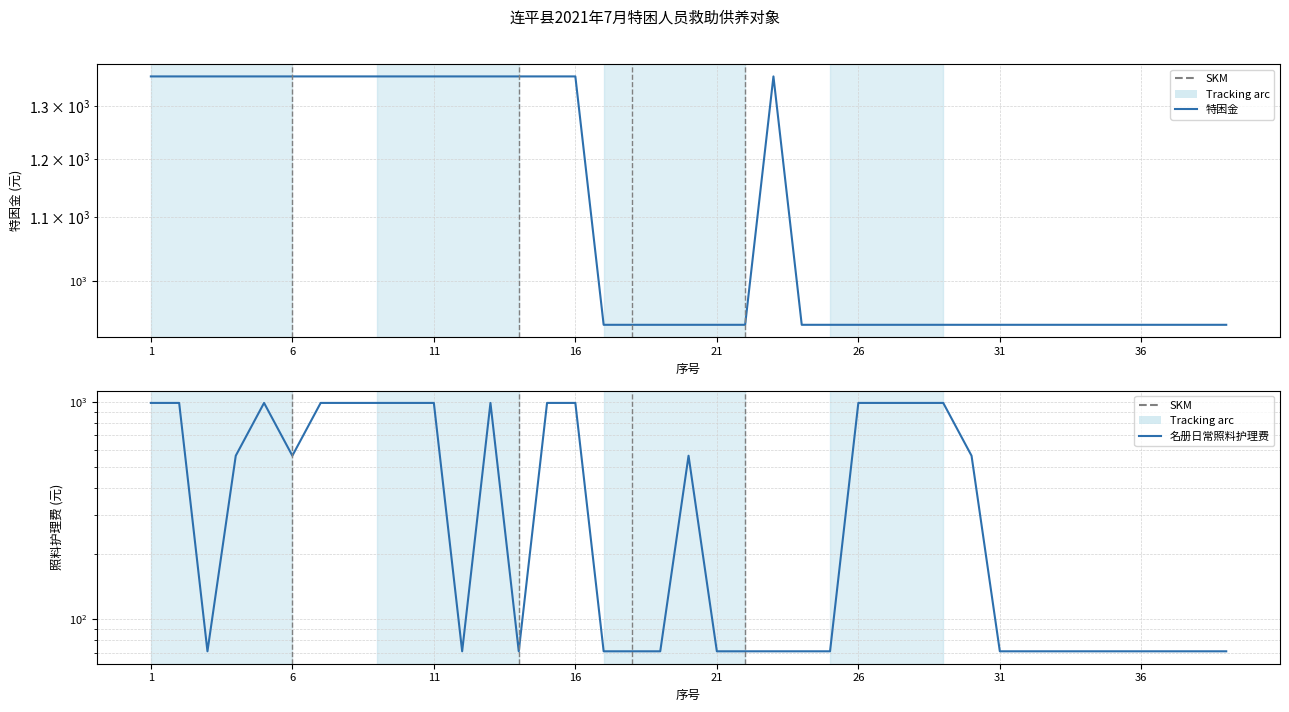

Between 28 and 22, which is larger?

22